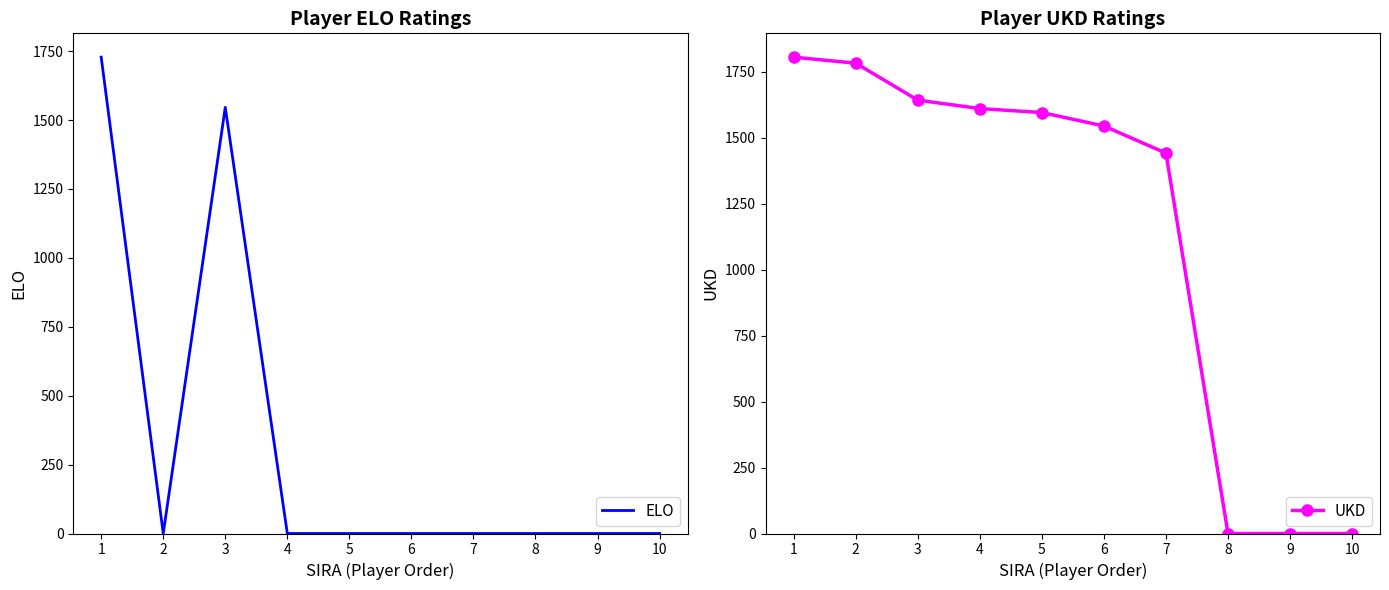

Is the value of UKD at 6 greater than the value of ELO at 5?

Yes